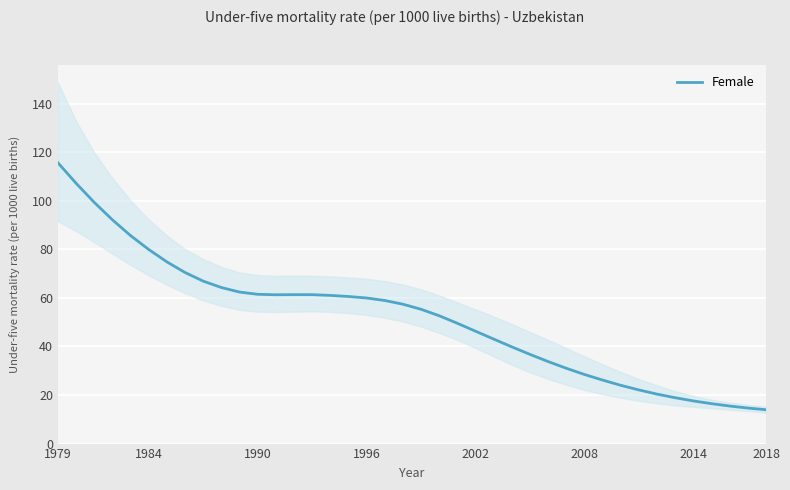

How many points are lower than both their immediate neighbors (excluding endpoints)?

1